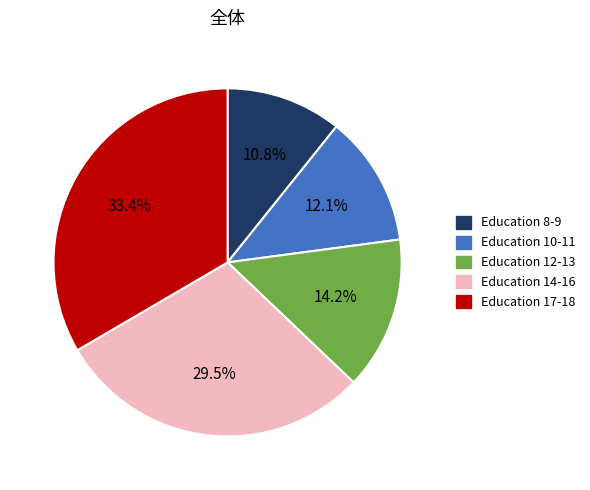

Is there a majority slice in this chart?

No